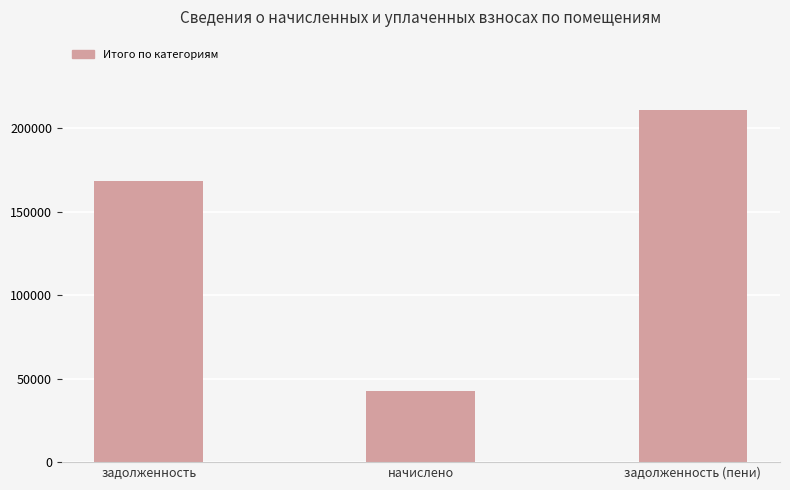

Where is the data nearest to the value 126814?

задолженность